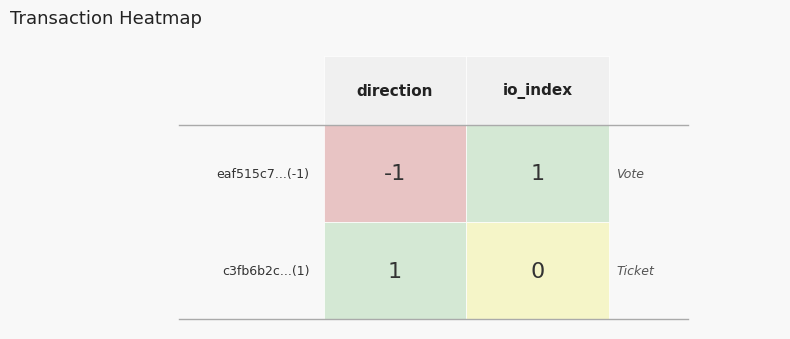

The eaf515c70585553118ab1abc90a8287429ff827 series shows 0 at 1. True or false?

False